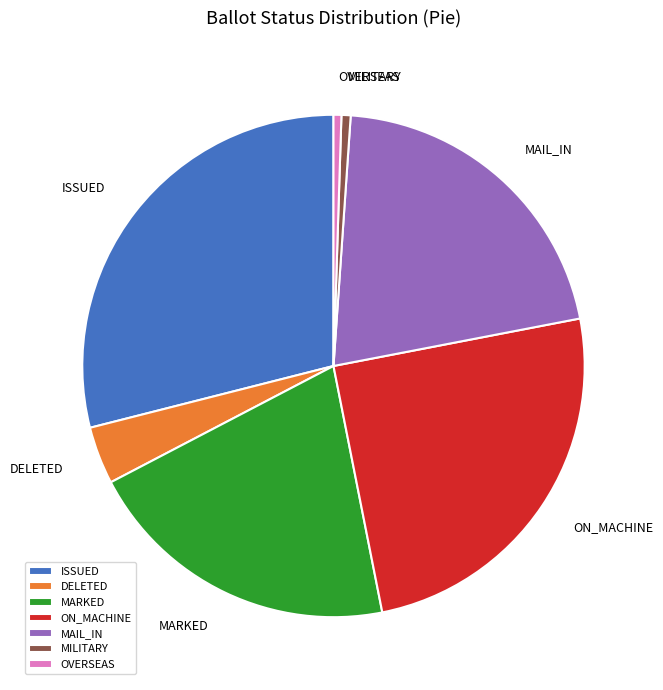

Is it true that MAIL_IN is 21% of the pie?

True